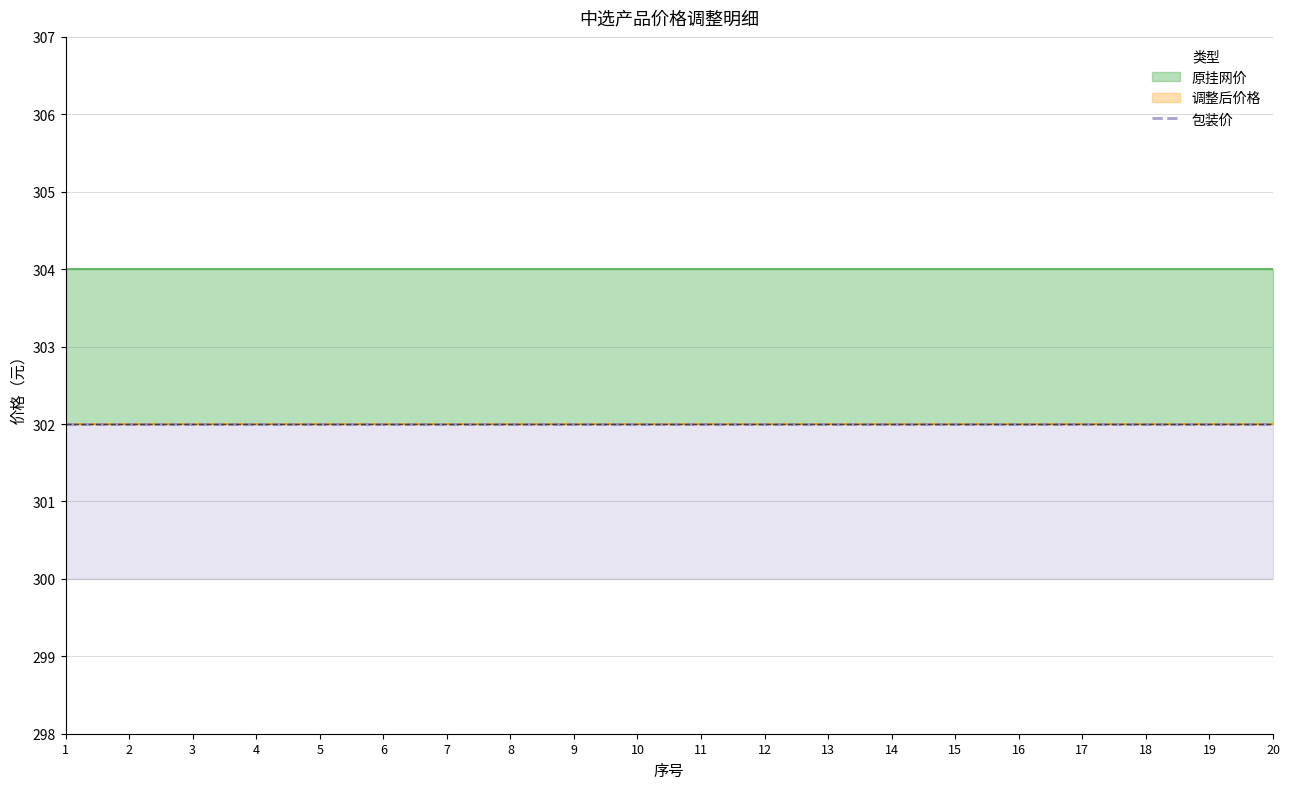

What is the average value of the 原挂网价 series?

304